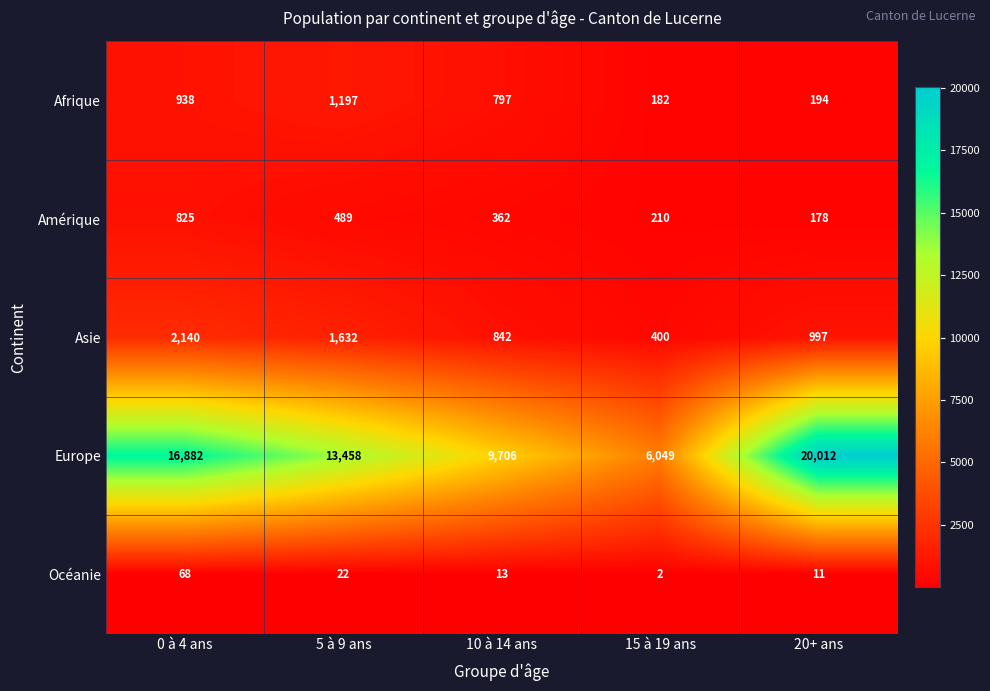

What is the greatest value displayed?

20012